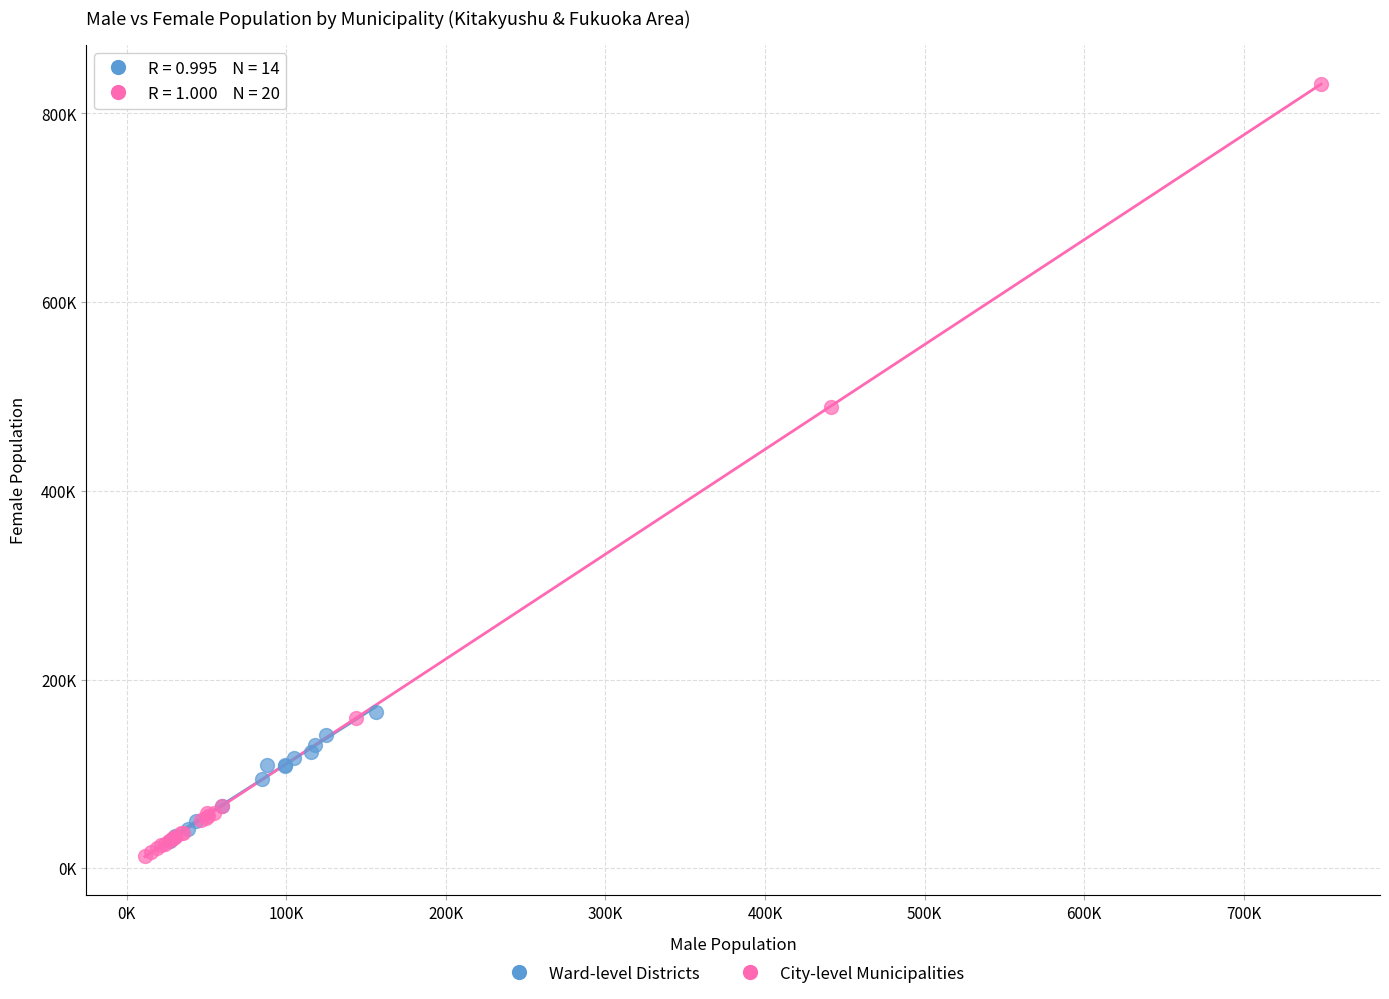

What are all the series names shown in the legend?

Ward-level Districts, City-level Municipalities